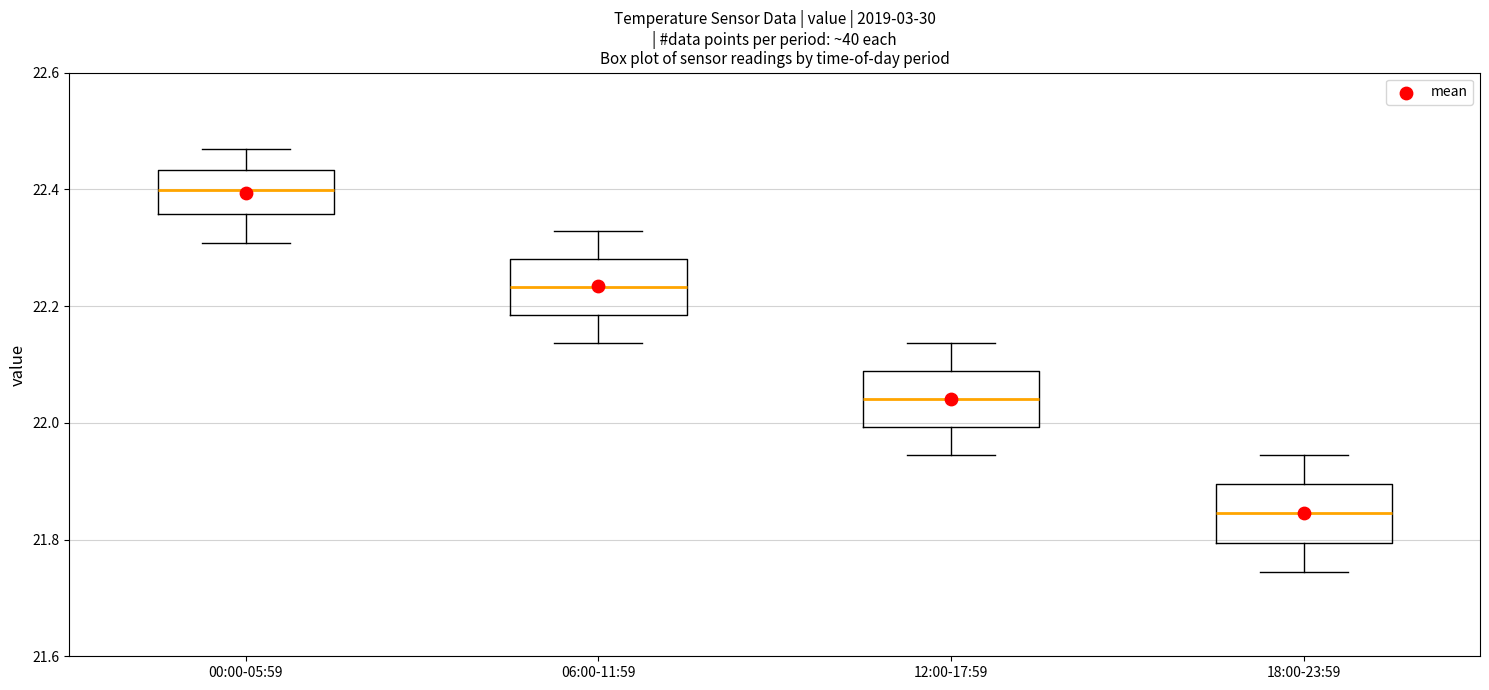

Reading left to right, transcribe this box plot: for each box, give where its median line is, the range the box spans, and where its two whiskers end, as read against the y-axis. The values are not printed on the chart, so give them approximately, as read against the axis.

00:00-05:59: median 22.40, box 22.36 to 22.44, whiskers 22.30 to 22.46
06:00-11:59: median 22.24, box 22.18 to 22.28, whiskers 22.14 to 22.32
12:00-17:59: median 22.04, box 22.00 to 22.08, whiskers 21.94 to 22.14
18:00-23:59: median 21.84, box 21.80 to 21.90, whiskers 21.74 to 21.94